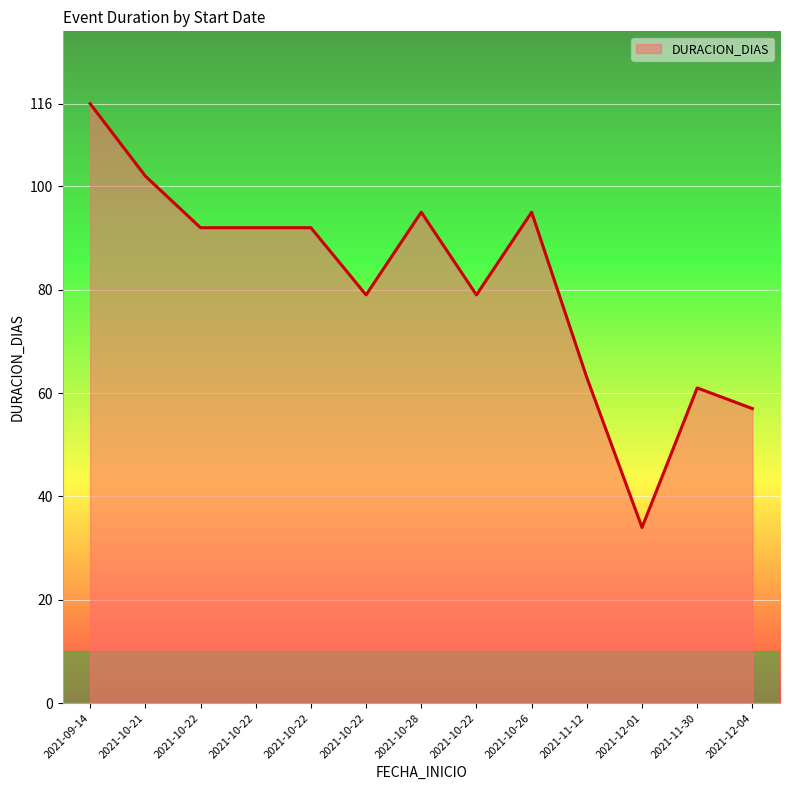

How many lines are shown in the chart?

1